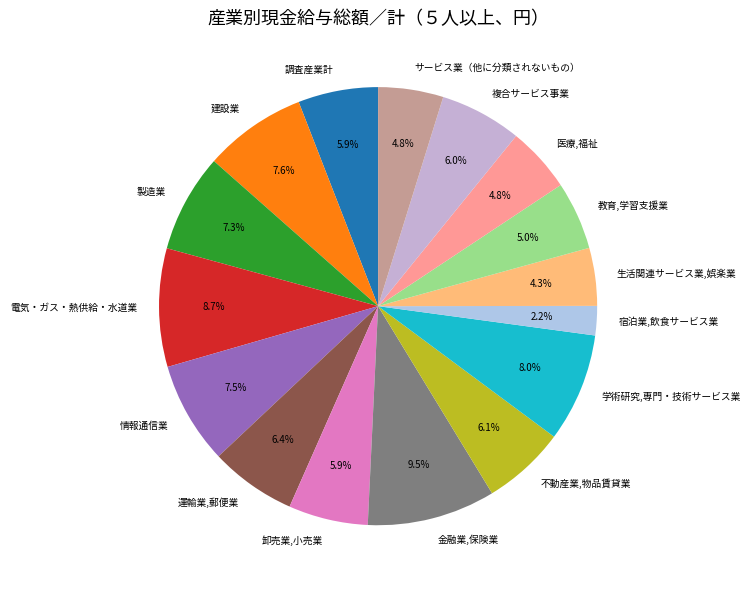

Between 金融業,保険業 and 医療,福祉, which is larger?

金融業,保険業